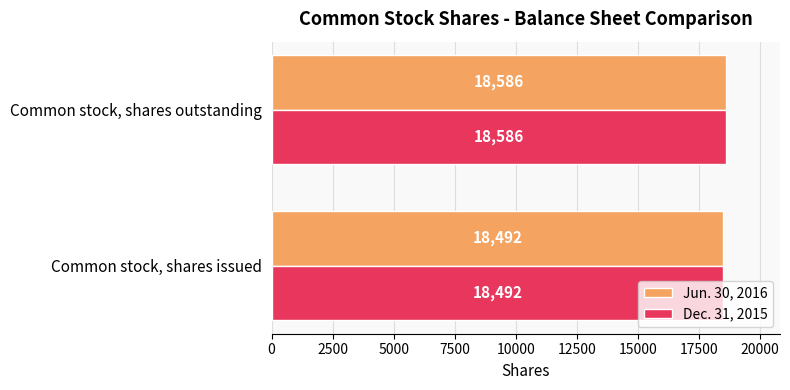

What is the total value across all series at Common stock, shares outstanding?

37172